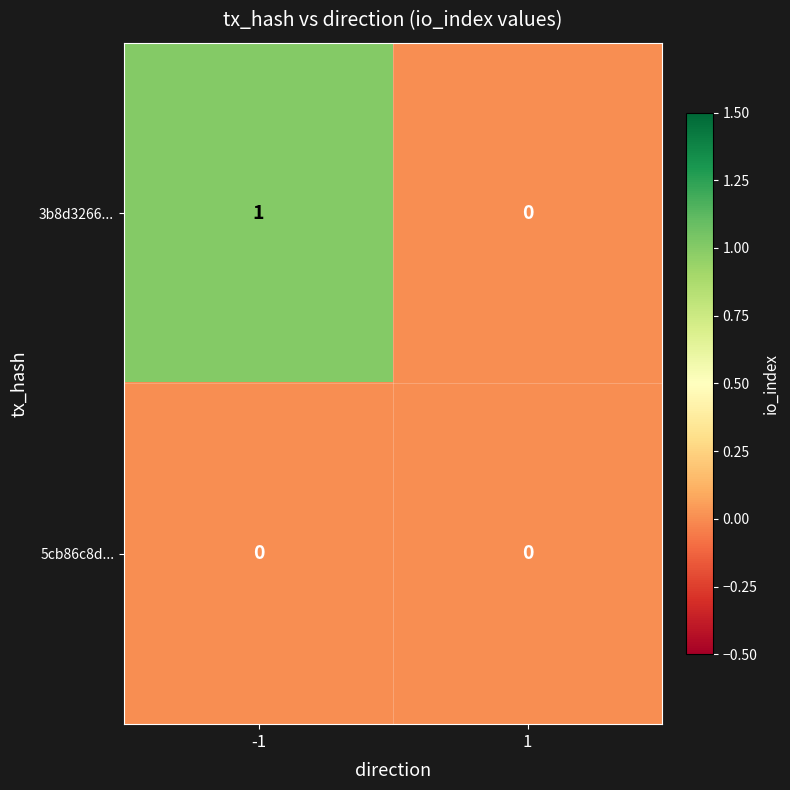

At -1, list the series in order from largest to smallest.

3b8d3266..., 5cb86c8d...